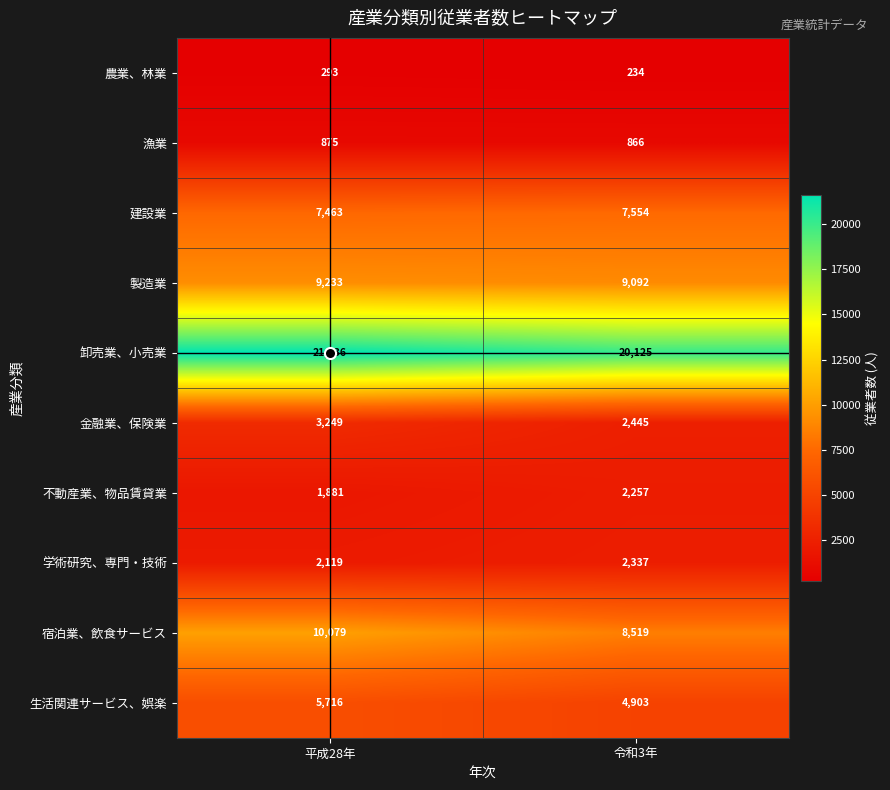

What value does the 製造業 series have at 令和3年?

9092